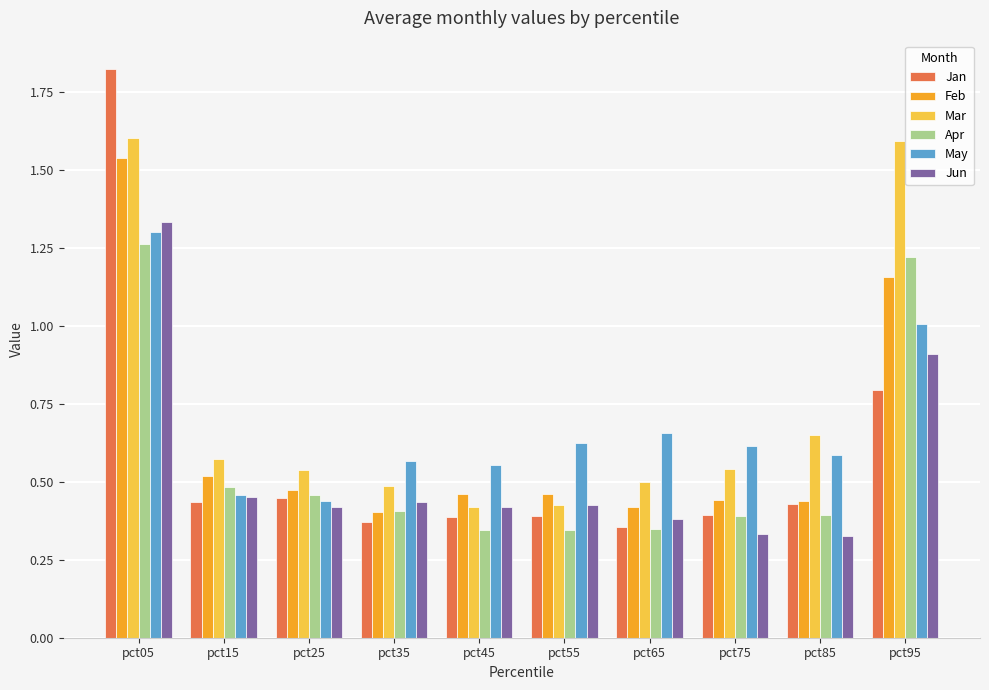

How many groups of bars are there?

10